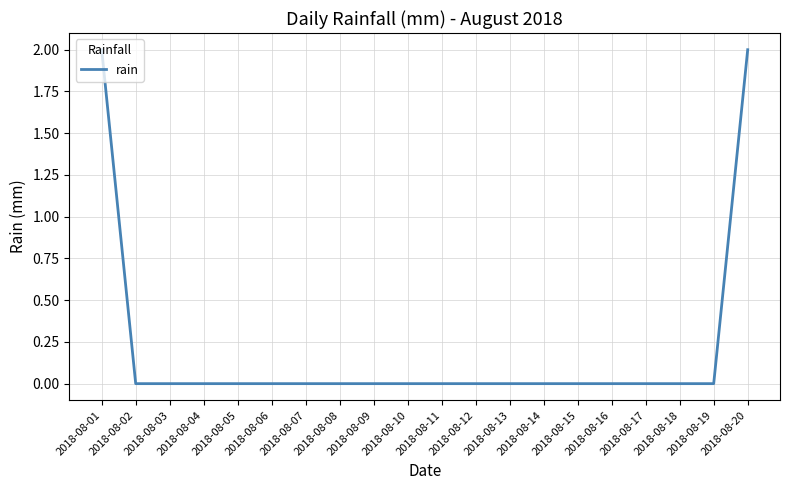

The value at 2018-08-17 is 1. True or false?

False